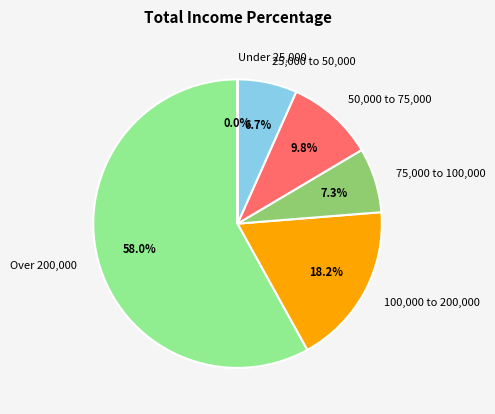

Is there any slice that represents more than half of the pie?

Yes